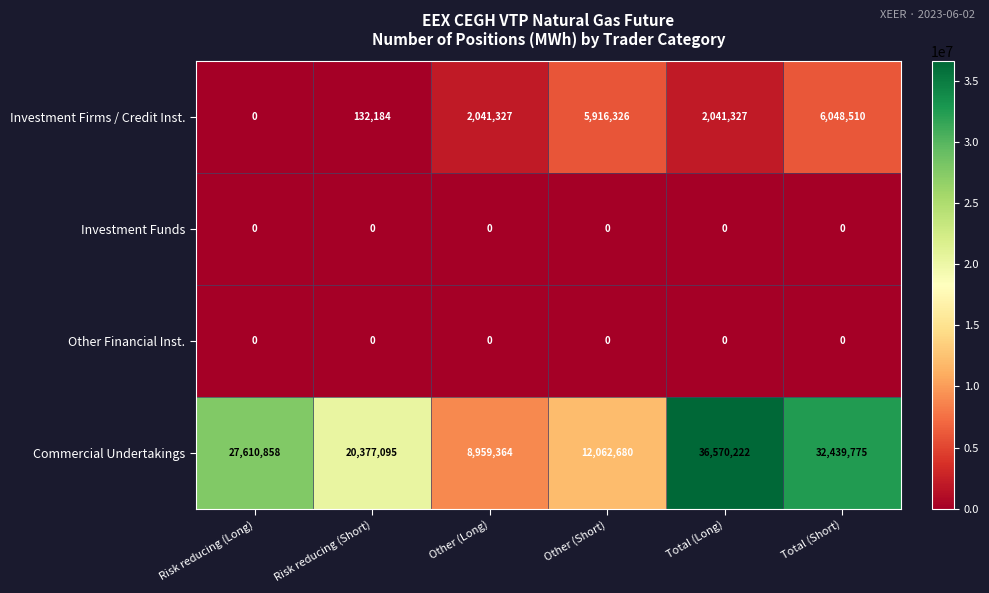

What is the difference between the maximum and second lowest values in the Commercial Undertakings series?

24507542